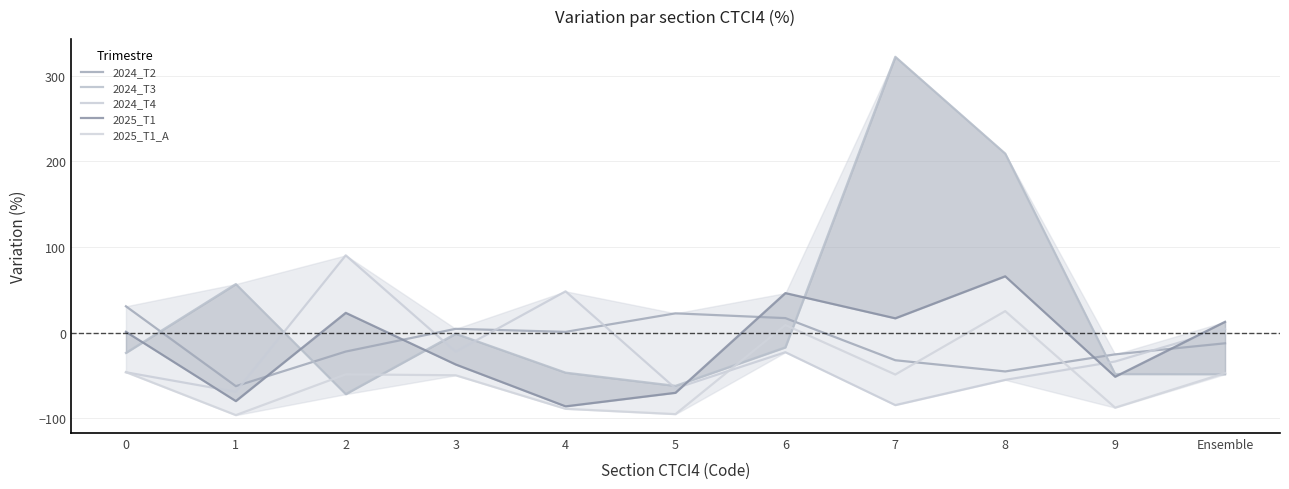

Reading left to right, transcribe all the data shown in this chart.

2024_T2: 0=30.7	1=-62.6	2=-22.2	3=4.4	4=0.8	5=22.4	6=16.9	7=-32.3	8=-45.4	9=-25.4	Ensemble=-12.5
2024_T3: 0=-23.8	1=56.6	2=-71.9	3=-1.4	4=-46.8	5=-62.3	6=-17.3	7=322.0	8=209.0	9=-48.4	Ensemble=-48.6
2024_T4: 0=-46.4	1=-69.1	2=90.2	3=-22.4	4=48.1	5=-65.2	6=-22.9	7=-84.7	8=-55.3	9=-33.8	Ensemble=4.2
2025_T1: 0=0.9	1=-80.0	2=23.0	3=-37.3	4=-86.2	5=-70.3	6=46.1	7=16.6	8=65.7	9=-51.6	Ensemble=12.5
2025_T1_A: 0=-46.1	1=-96.4	2=-48.8	3=-49.9	4=-89.0	5=-95.2	6=8.8	7=-49.0	8=25.0	9=-87.7	Ensemble=-47.3